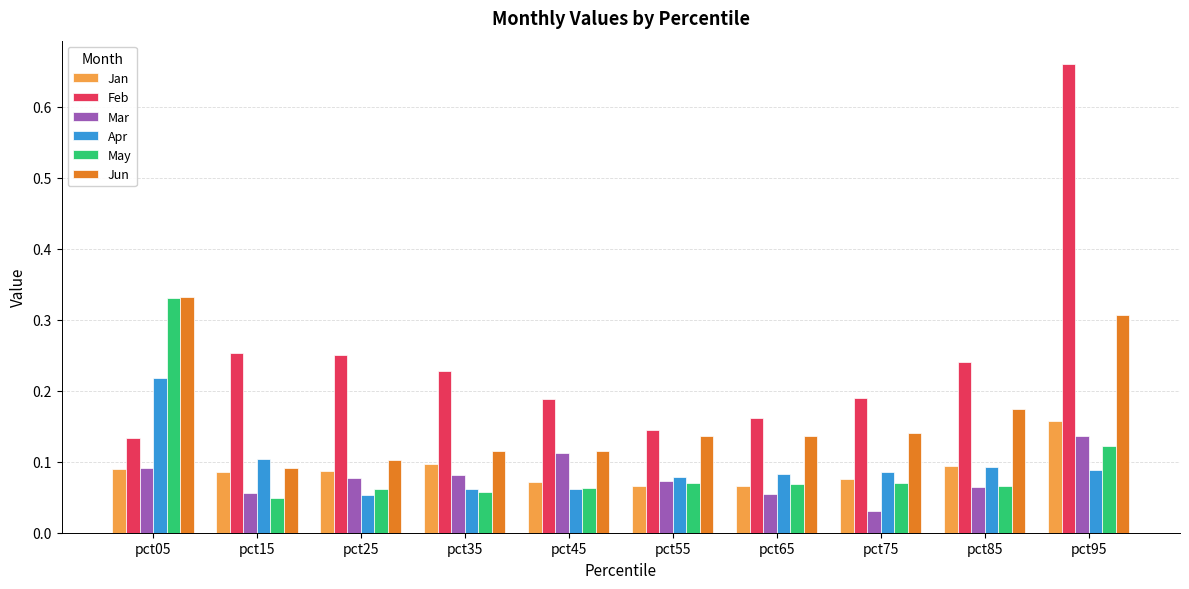

How many data points does each series have?

10